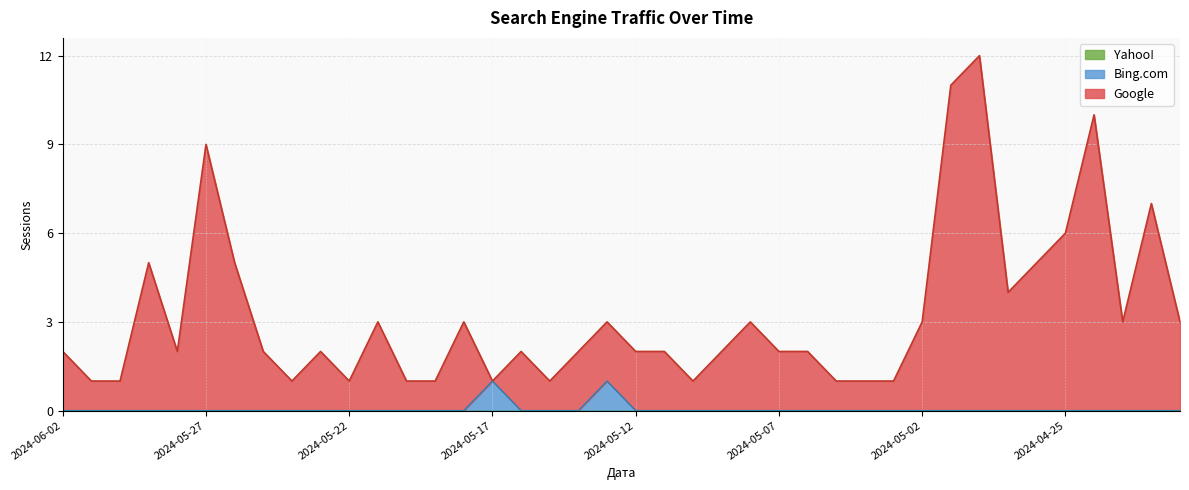

Does the chart have visible grid lines?

Yes